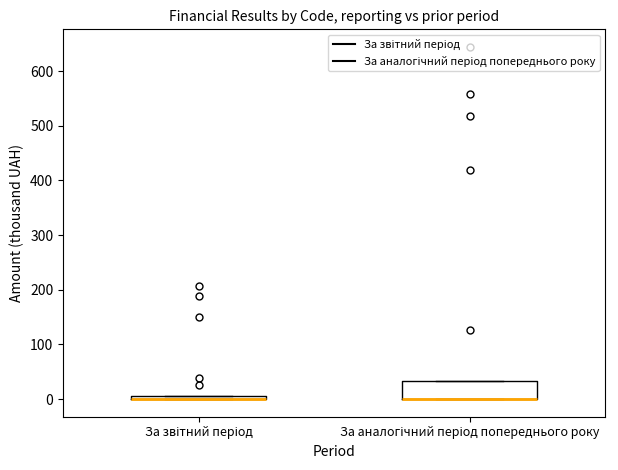

Where is the upper edge of the box for За аналогічний період попереднього року on the y-axis? The values are not printed on the chart, so give them approximately, as read against the axis.

30